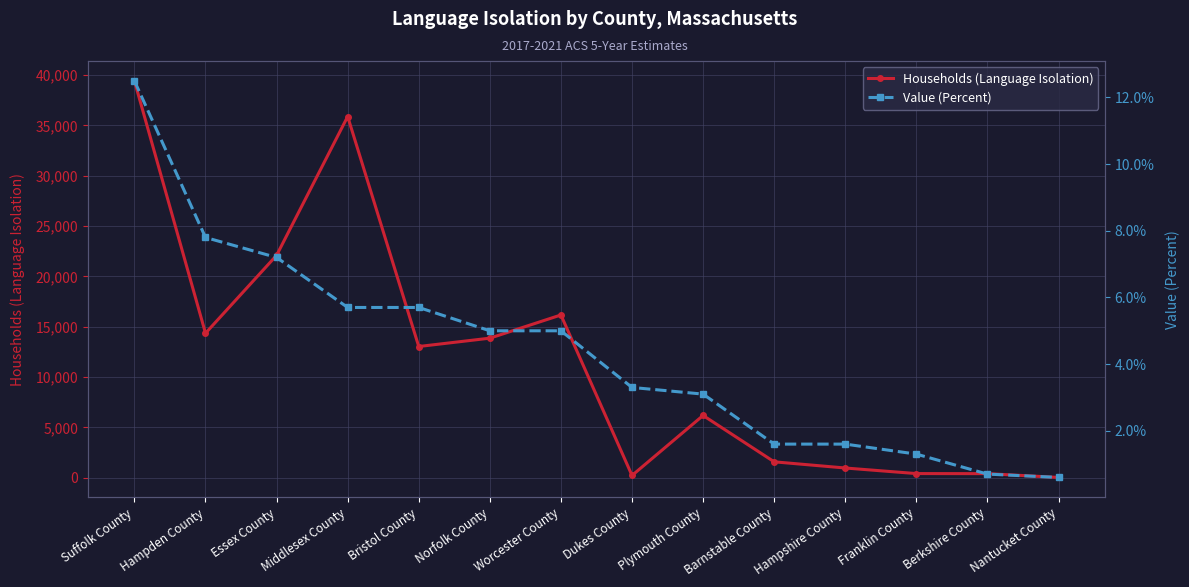

What is the difference between the Households (Language Isolation) values at Plymouth County and Dukes County?

5960